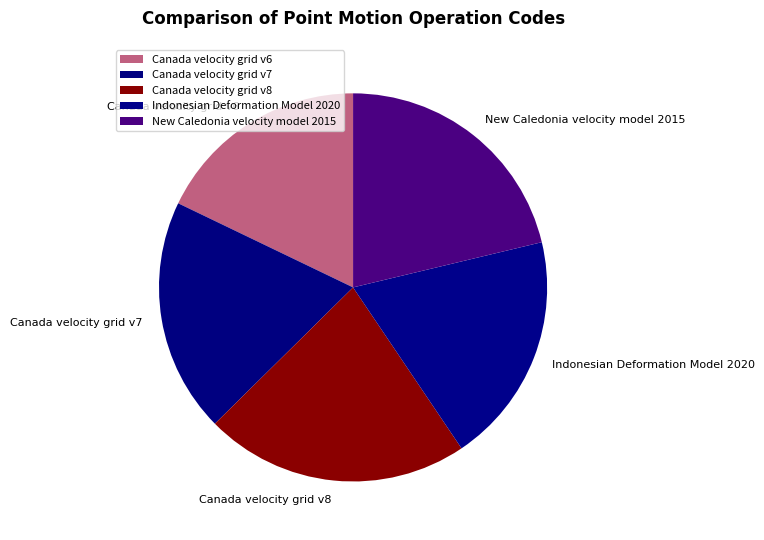

Which has a higher value, Canada velocity grid v7 or New Caledonia velocity model 2015?

New Caledonia velocity model 2015